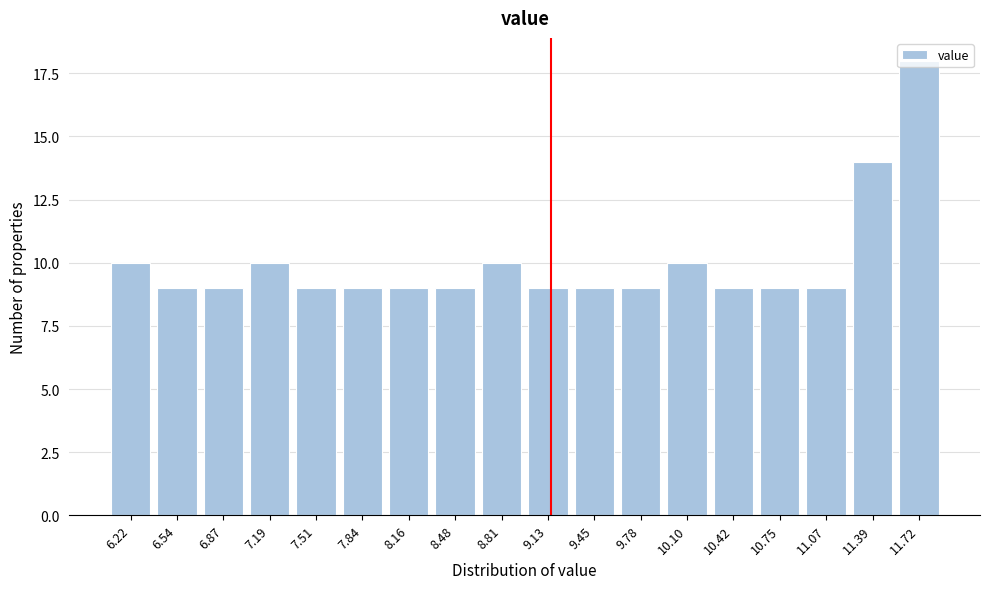

The value at 10.10 is 10. True or false?

True